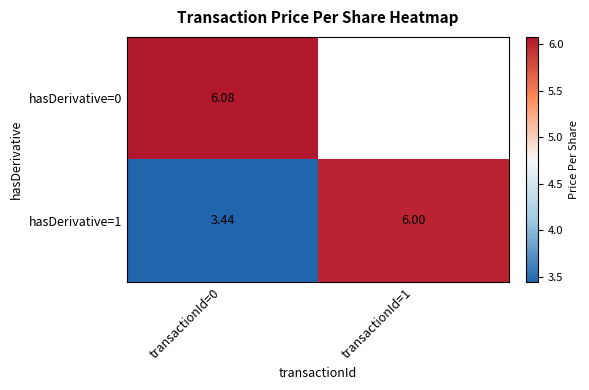

What is the maximum value shown in the chart?

6.1